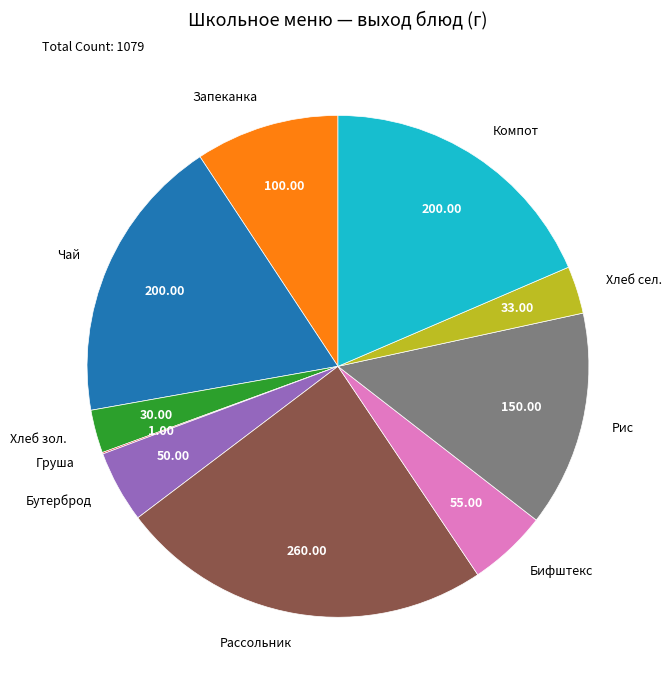

Is Хлеб сел. the majority of the pie?

No